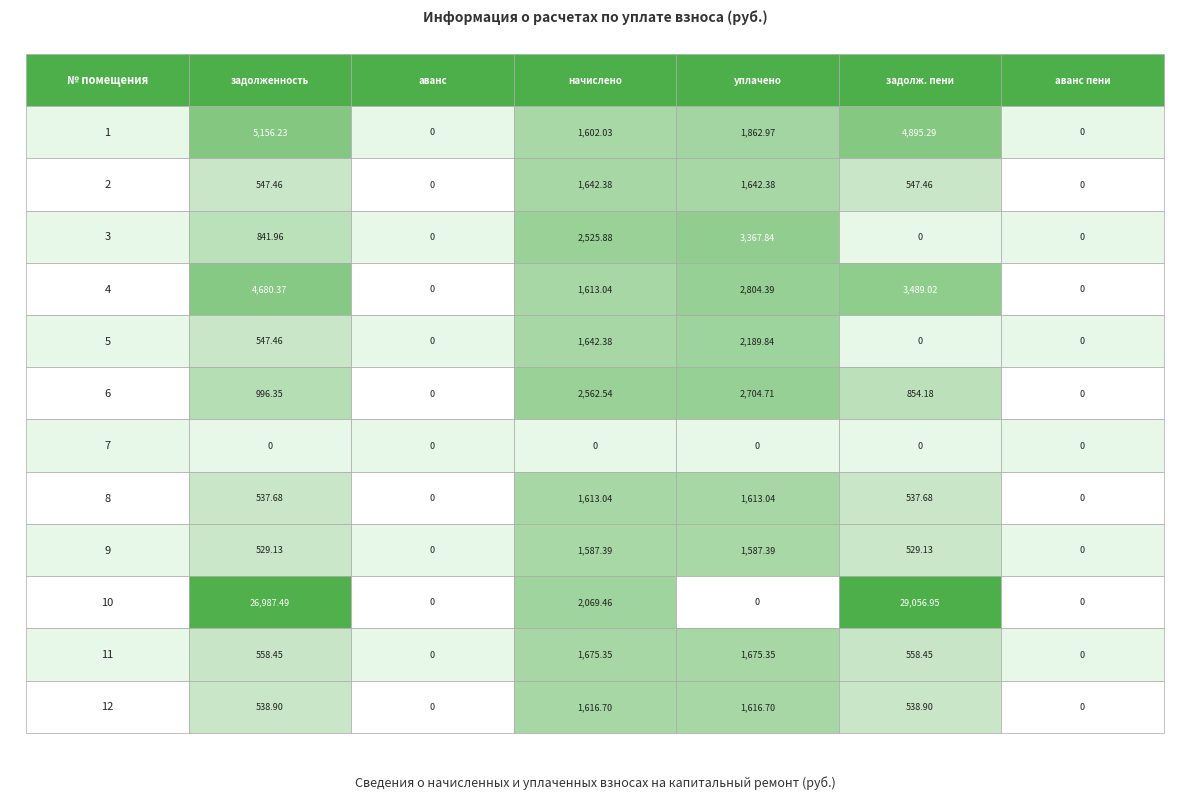

Rank the categories by 12 value from lowest to highest.

2, 6, 1, 5, 3, 4